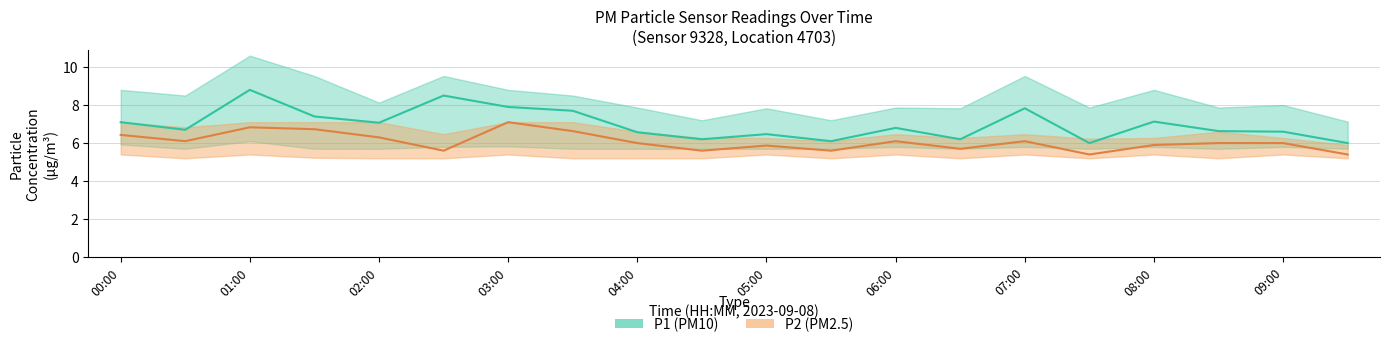

True or false: P1_lower and P1_upper intersect in this chart.

False